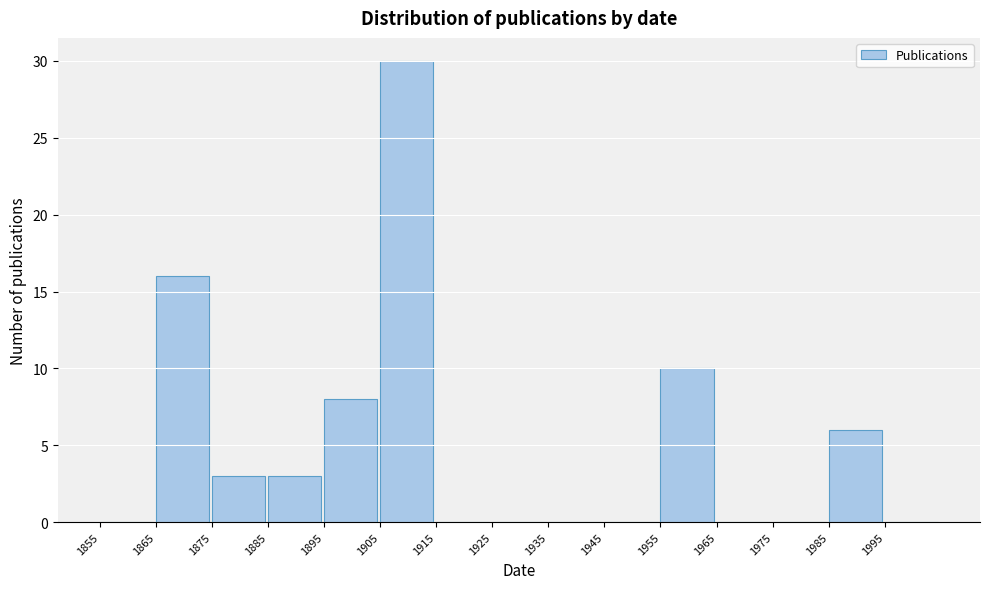

Over which range of the x-axis is the bar tallest?

1905 to 1915